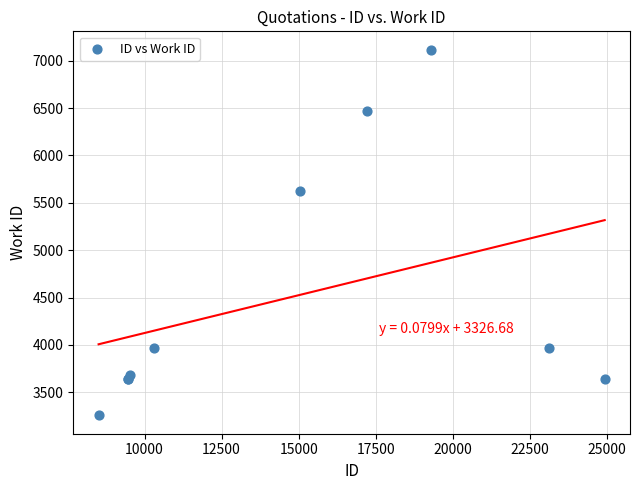

What Y value in the scatter plot is closest to 5186?

5630